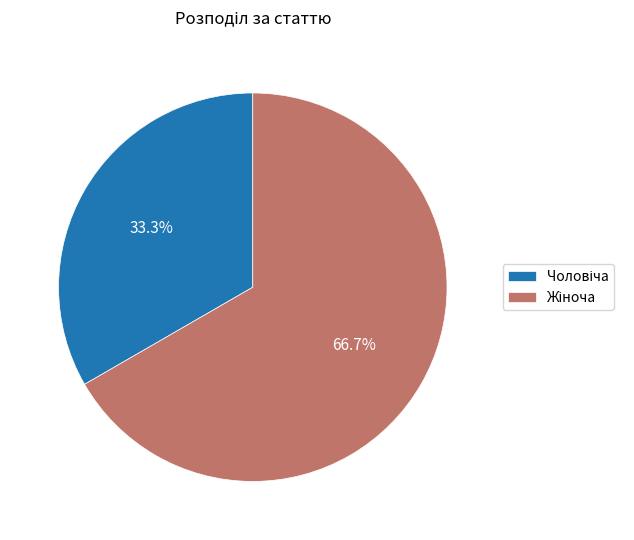

Is there a majority slice in this chart?

Yes